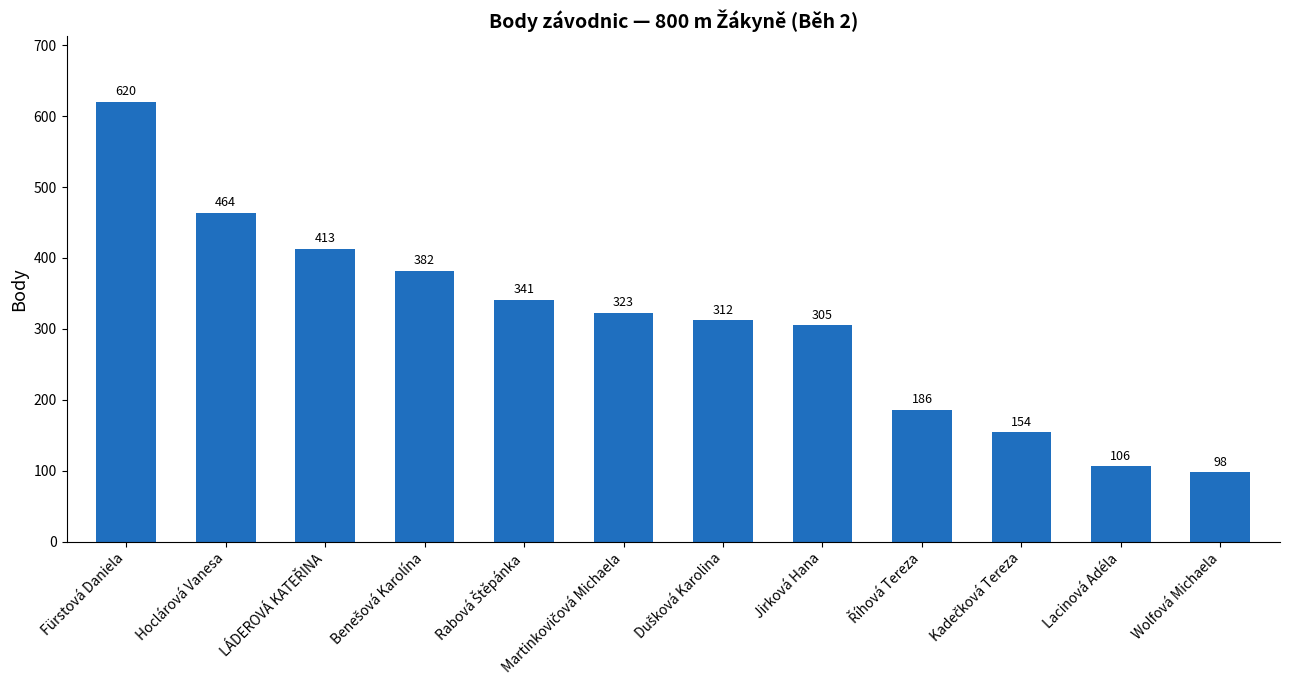

What is the difference between the maximum and minimum values?

522